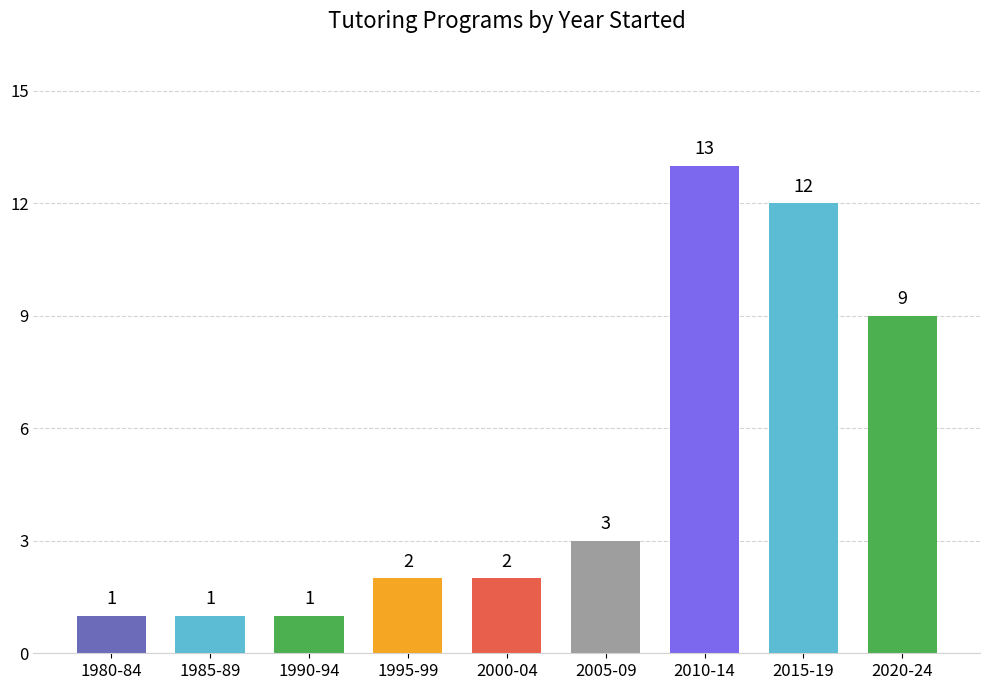

Reading right to left, extract all data points from this chart.

9	12	13	3	2	2	1	1	1